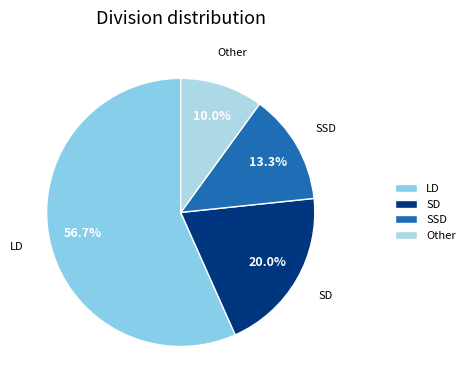

Is it true that SD is 20% of the pie?

True